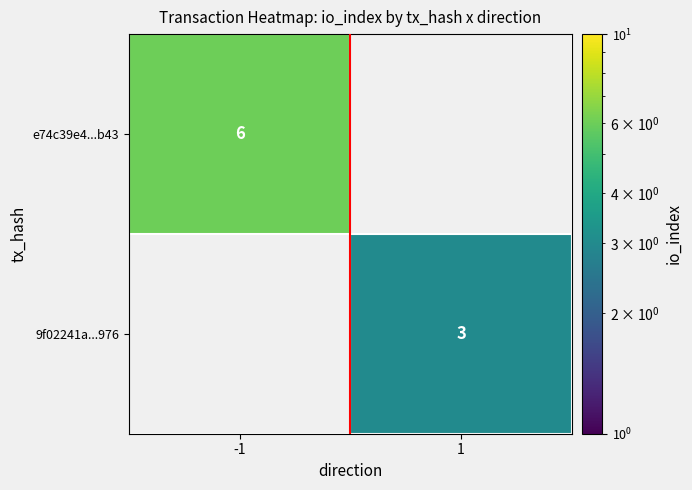

The e74c39e4...b43 series shows 6 at -1. True or false?

True